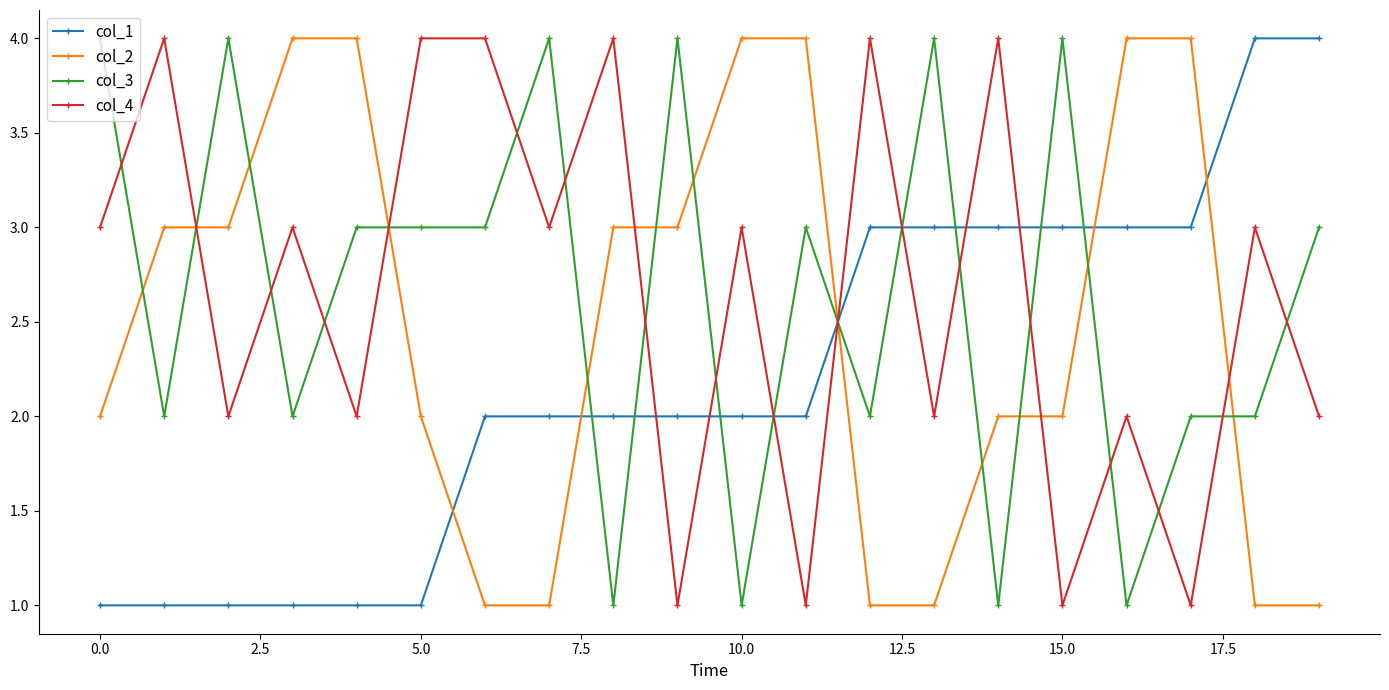

What is the difference between the second highest and second lowest values in the col_4 series?

3